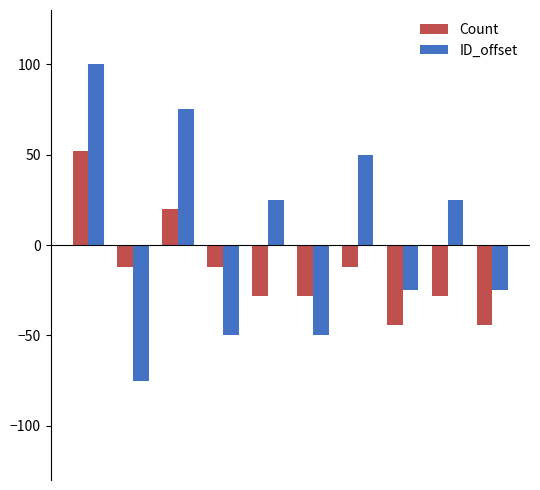

What is the difference between the maximum and second lowest values in the ID_offset series?

150